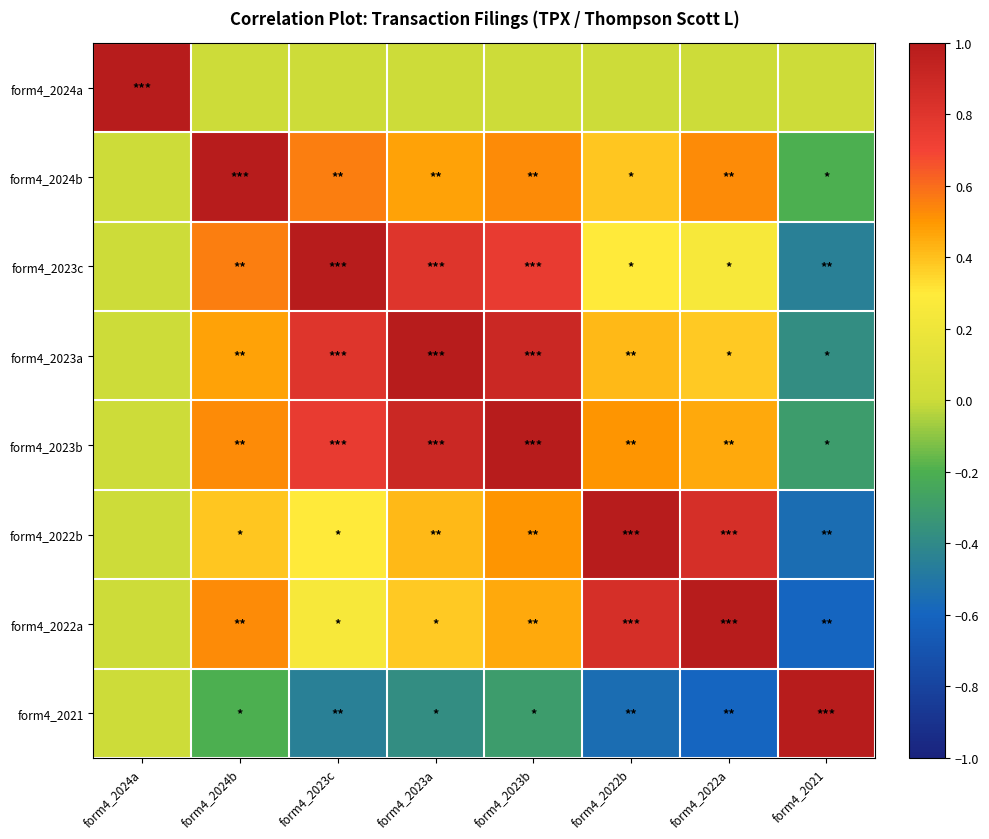

What is the greatest value displayed?

1.0